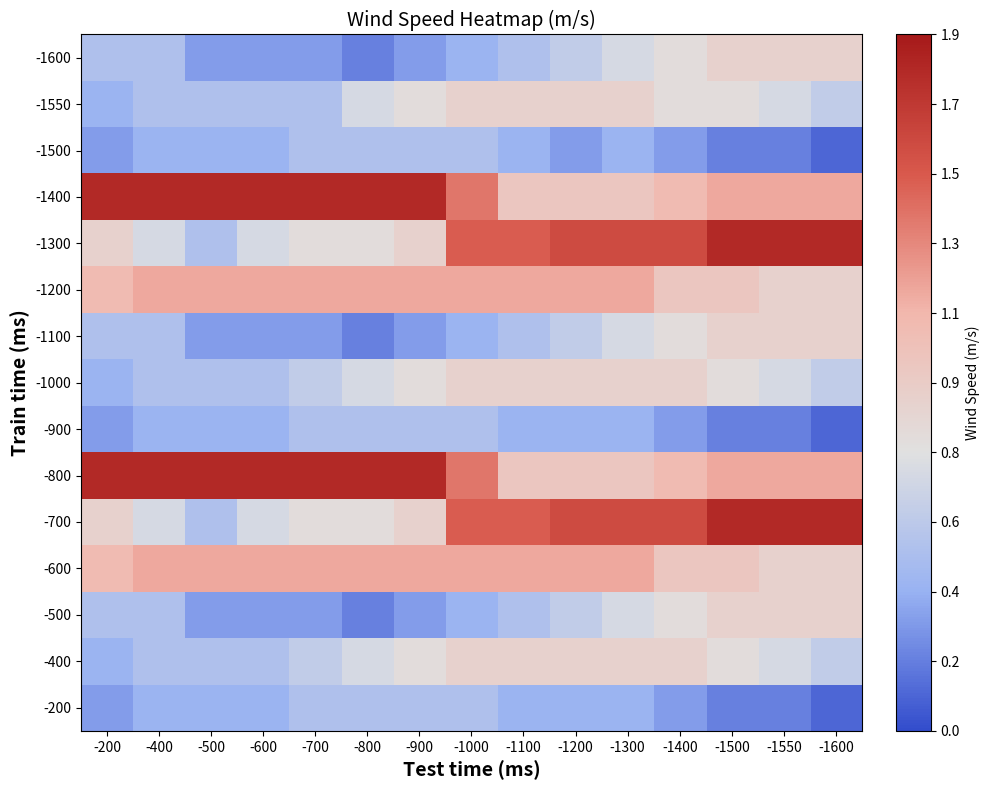

At -1550, list the series in order from smallest to largest.

-200, -900, -1500, -400, -1000, -1550, -500, -600, -1100, -1200, -1600, -800, -1400, -700, -1300